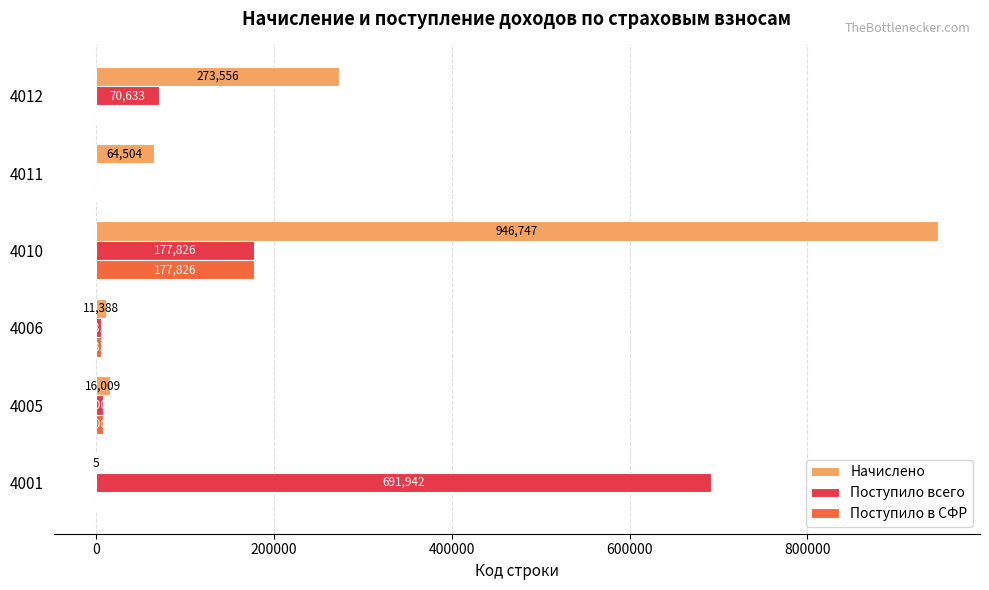

True or false: Начислено has a value of 273556 at 4012.

True